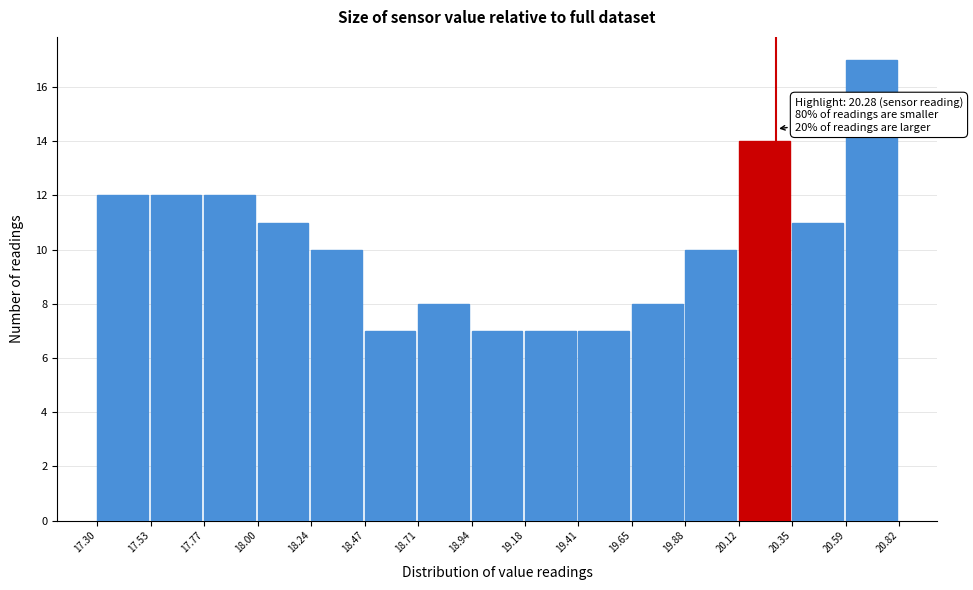

Over which range of the x-axis is the bar tallest?

20.59 to 20.82